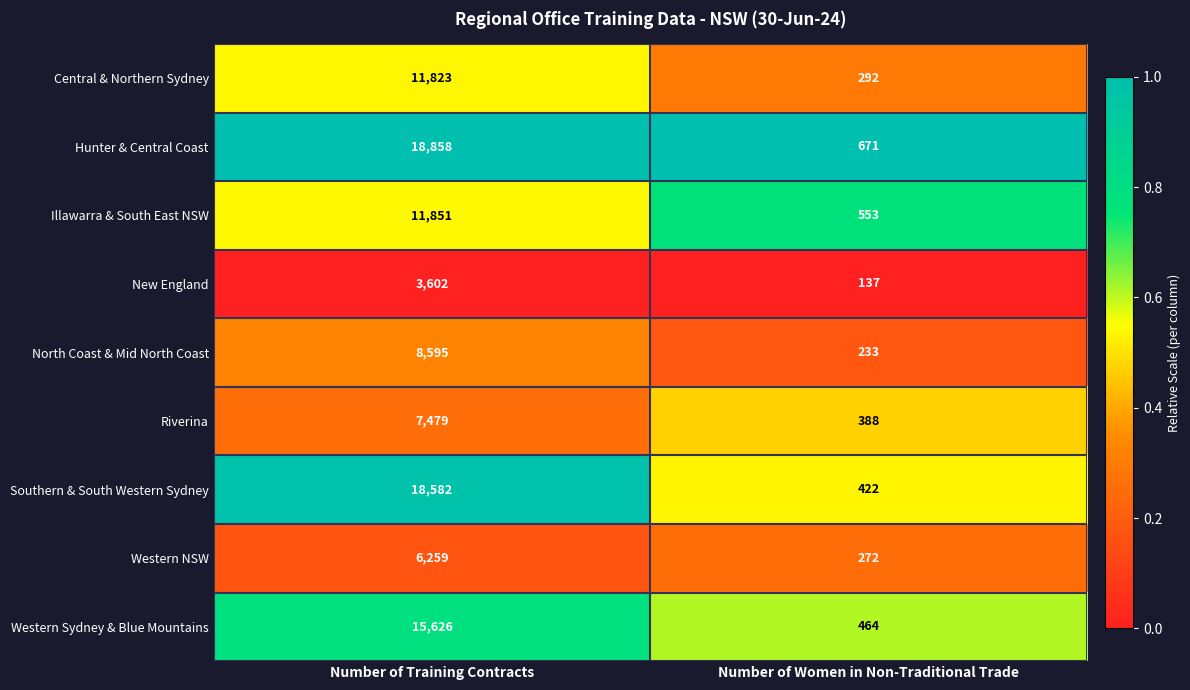

How many data points does each series have?

2